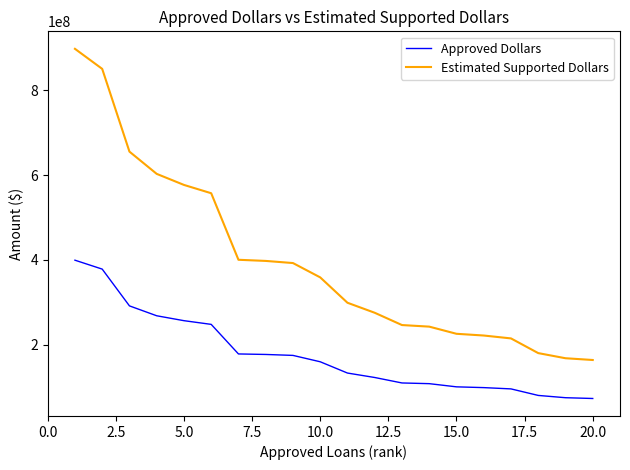

Which series has the largest range (max minus min)?

Estimated Supported Dollars